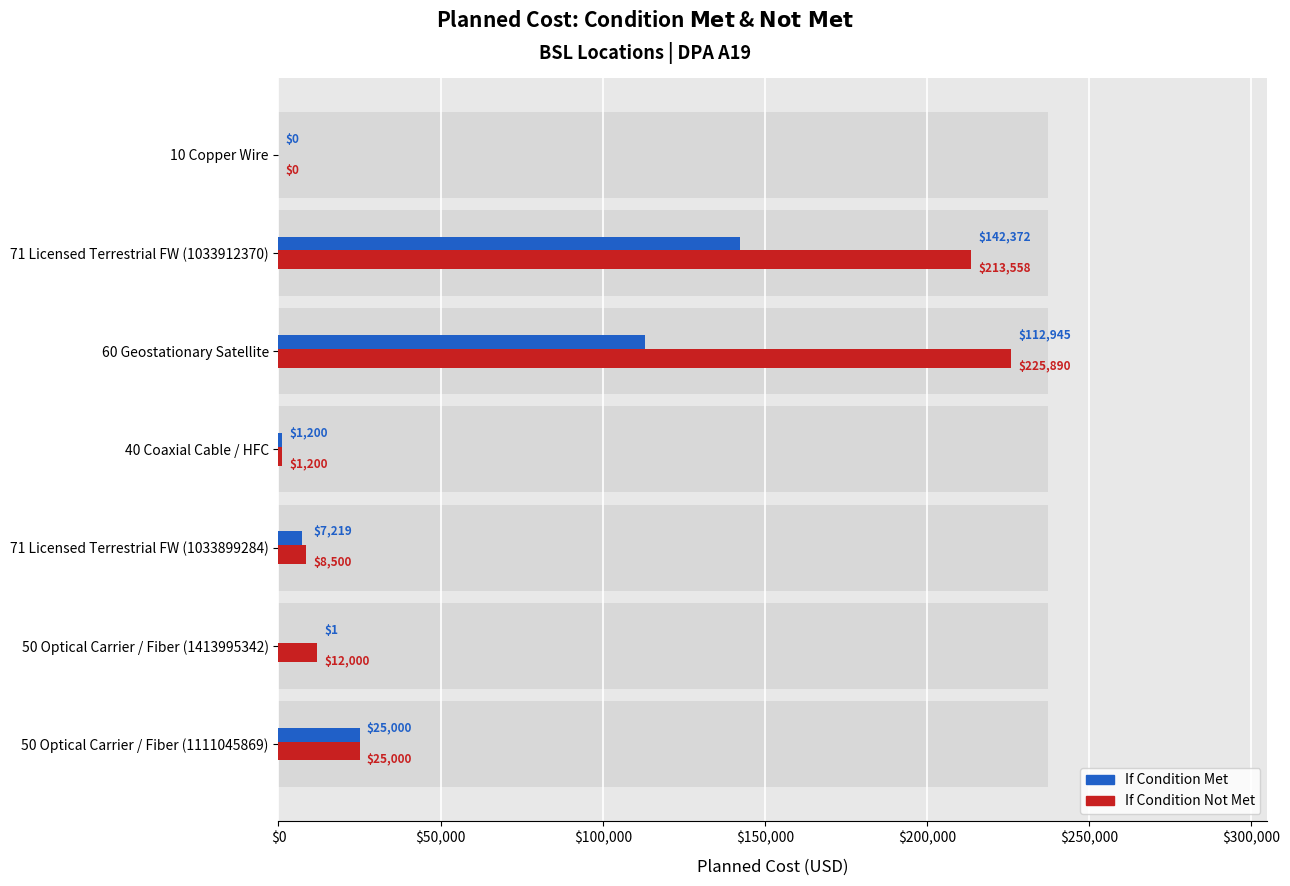

How many positive values does the Planned Cost: Condition Not Met series have?

6